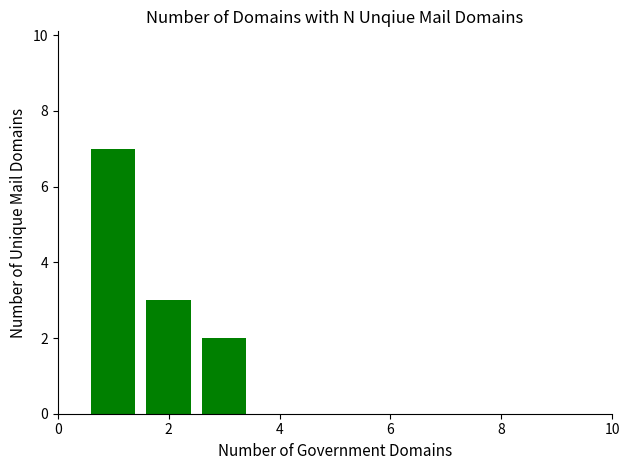

What is the value of the 1st bar from the left?

7